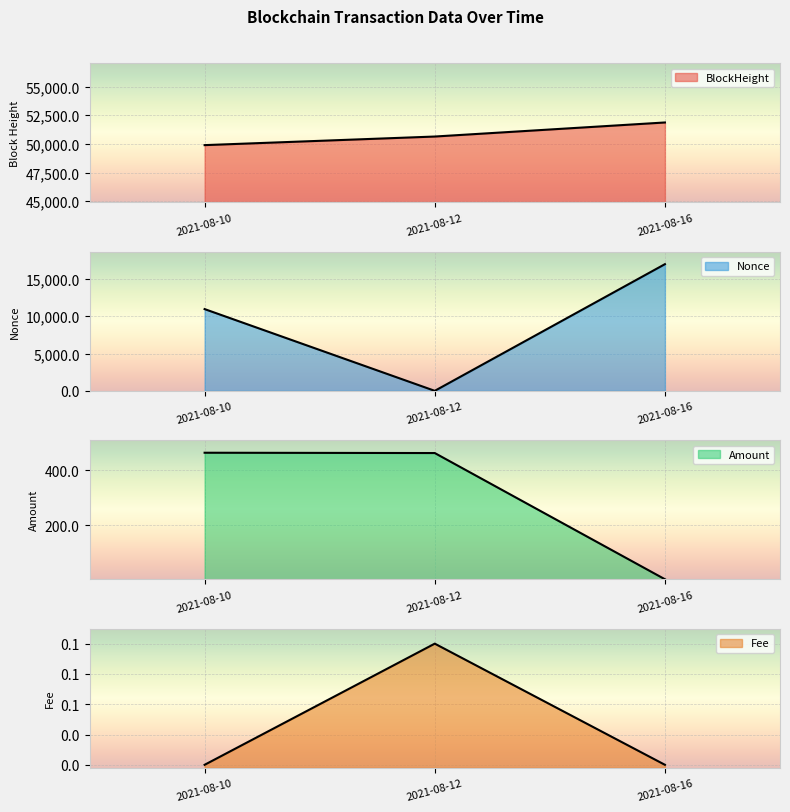

Does the chart display data point markers on the line(s)?

No